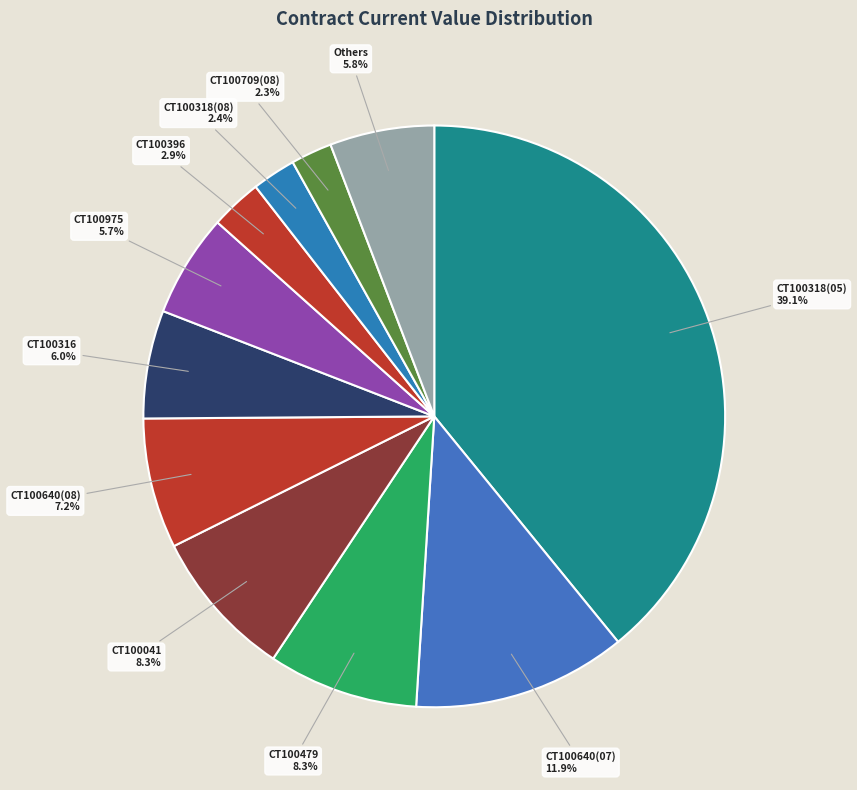

Does any single category account for the majority?

No